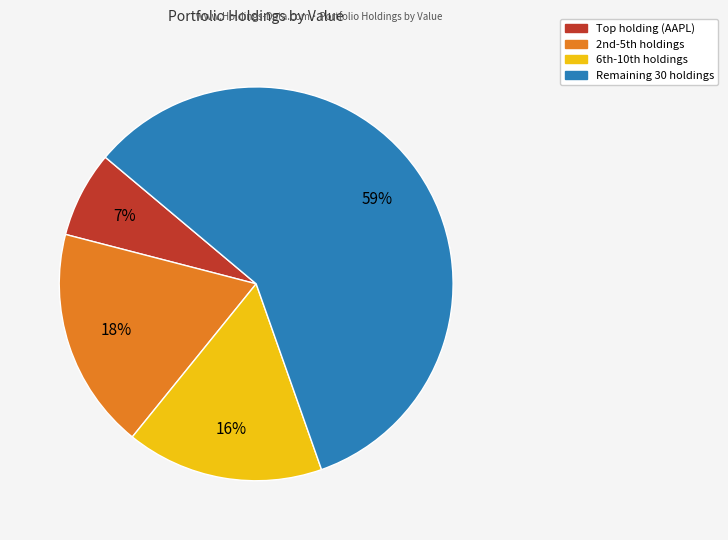

Does any single category account for the majority?

Yes